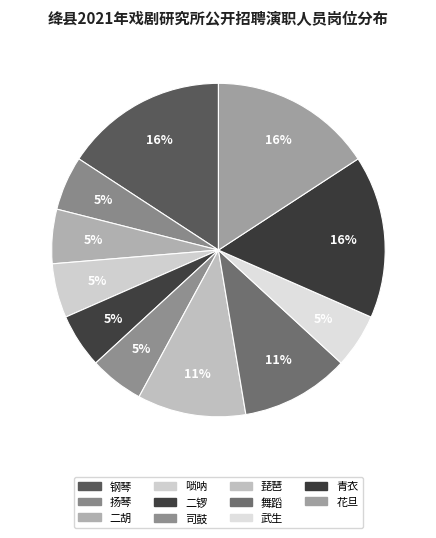

Count the number of slices in the pie.

11